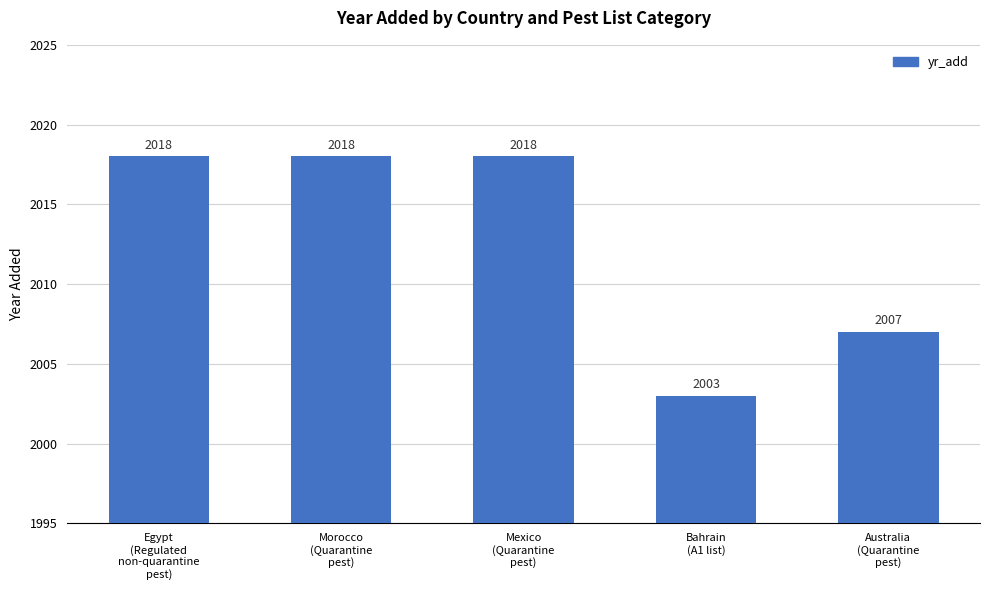

Reading left to right, extract all data points from this chart.

2018	2018	2018	2003	2007